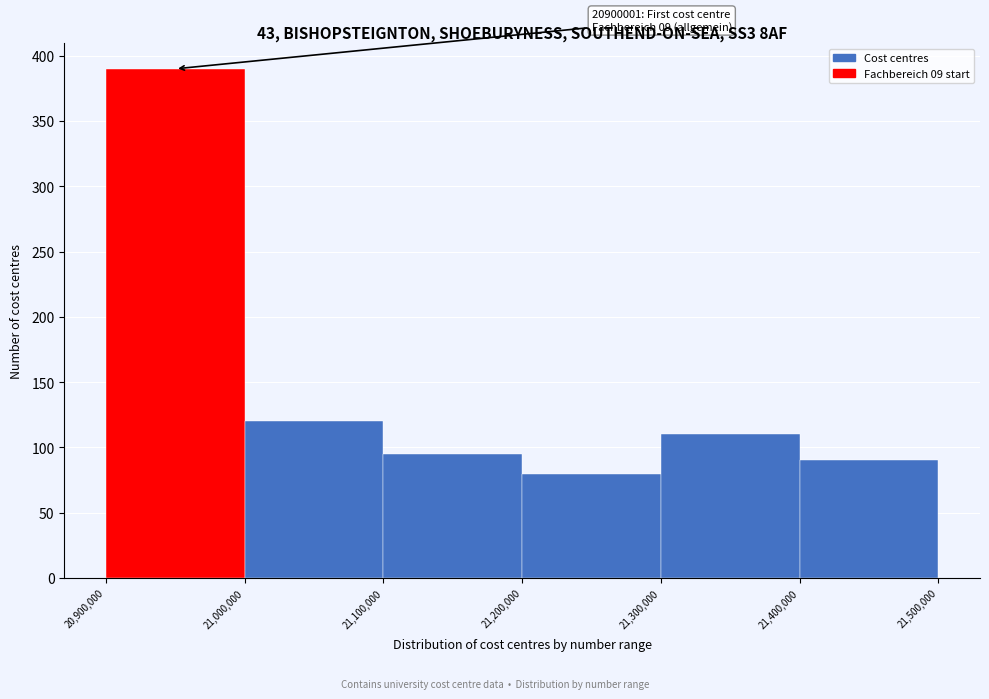

Over which range of the x-axis is the bar tallest?

20,900,000 to 21,000,000